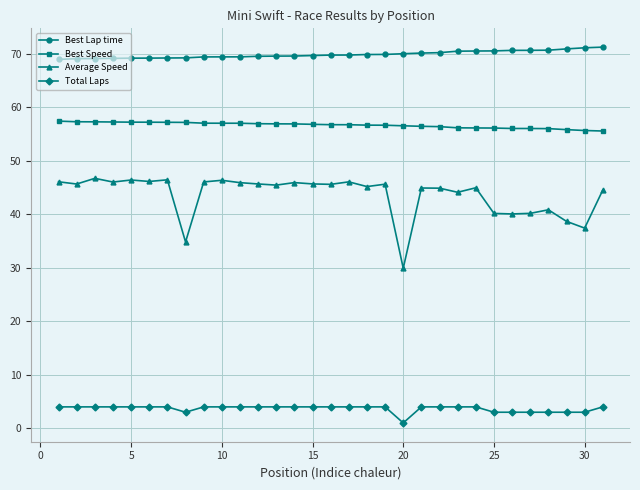

True or false: Best Lap time and Total Laps intersect in this chart.

False